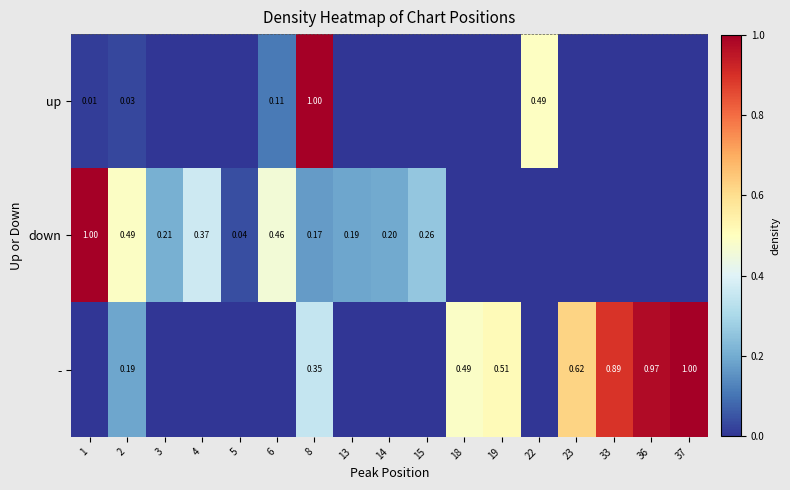

The value of up at 37 is 0.5. True or false?

False